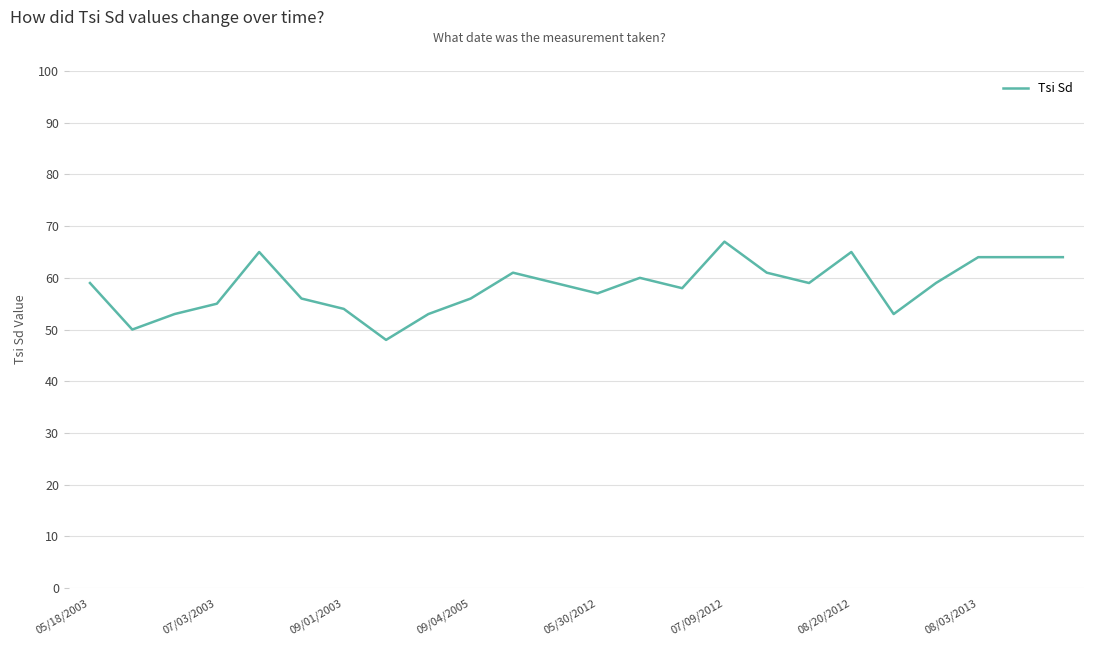

What is the difference between the maximum and minimum values?

19